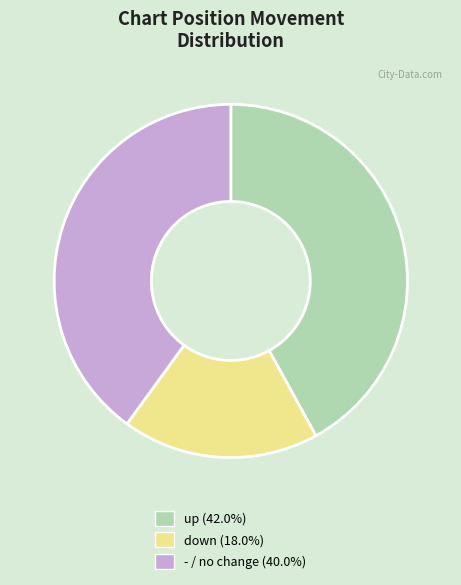

Is up the majority of the pie?

No